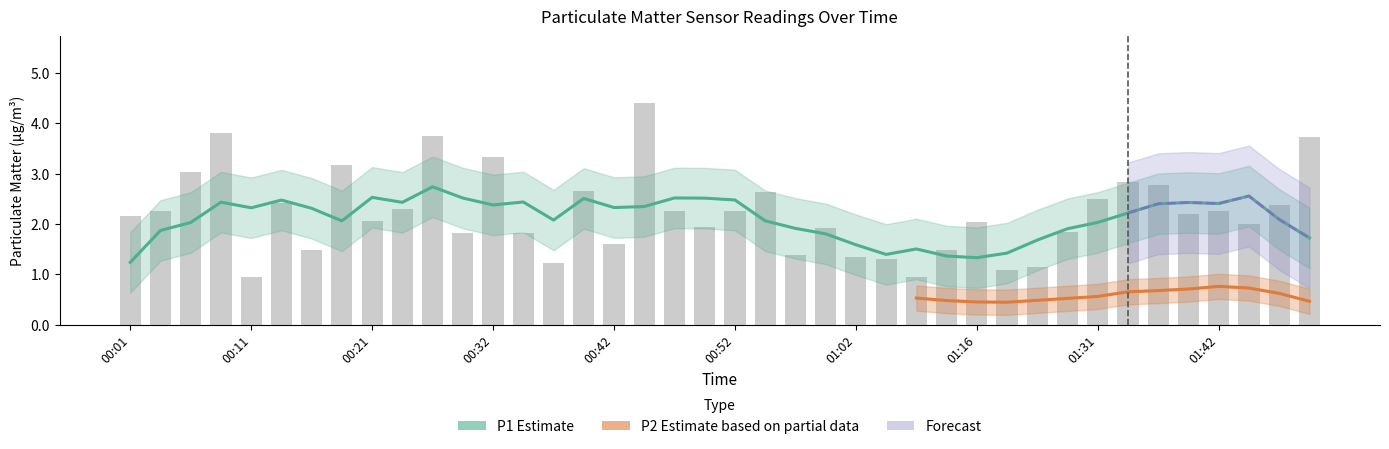

Reading left to right, extract all data points from this chart.

2.1	2.2	3.0	3.8	0.9	2.4	1.5	3.2	2.0	2.3	3.8	1.8	3.3	1.8	1.2	2.6	1.6	4.4	2.2	1.9	2.2	2.6	1.4	1.9	1.4	1.3	0.9	1.5	2.0	1.1	1.1	1.9	2.5	2.8	2.8	2.2	2.2	2.0	2.4	3.7